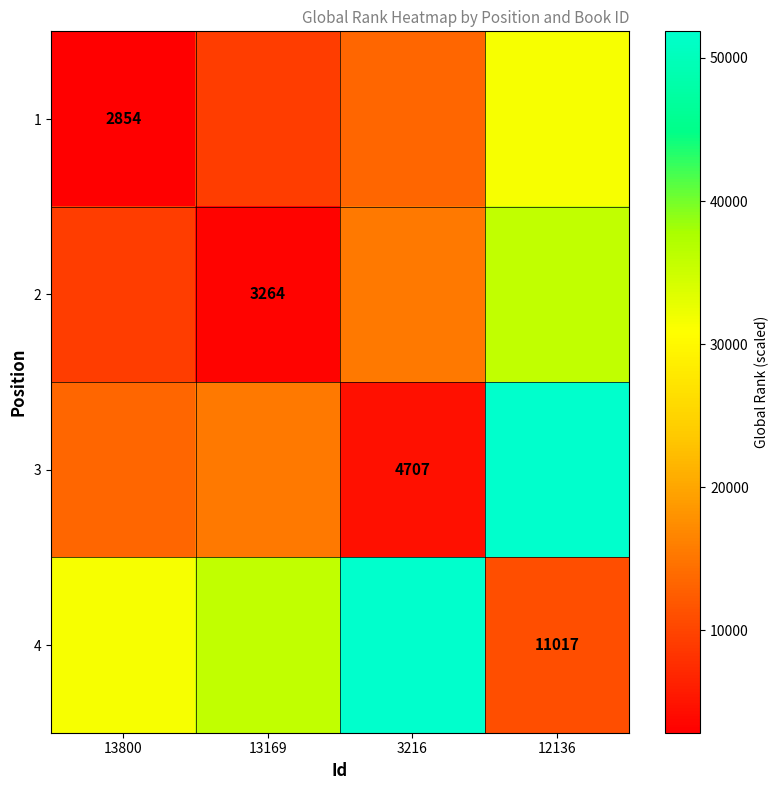

Is the value of 1 at 13800 greater than the value of 3 at 3216?

No